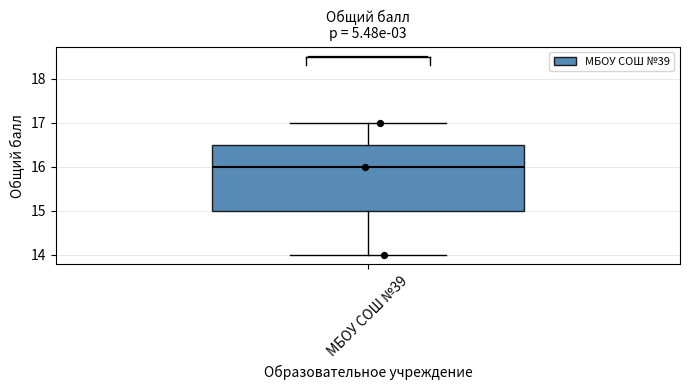

Read this box plot against the y-axis: the position of the median line, the range covered by the box, and the ends of both whiskers. The values are not printed on the chart, so give them approximately, as read against the axis.

median 16.0, box 15.0 to 16.5, whiskers 14.0 to 17.0